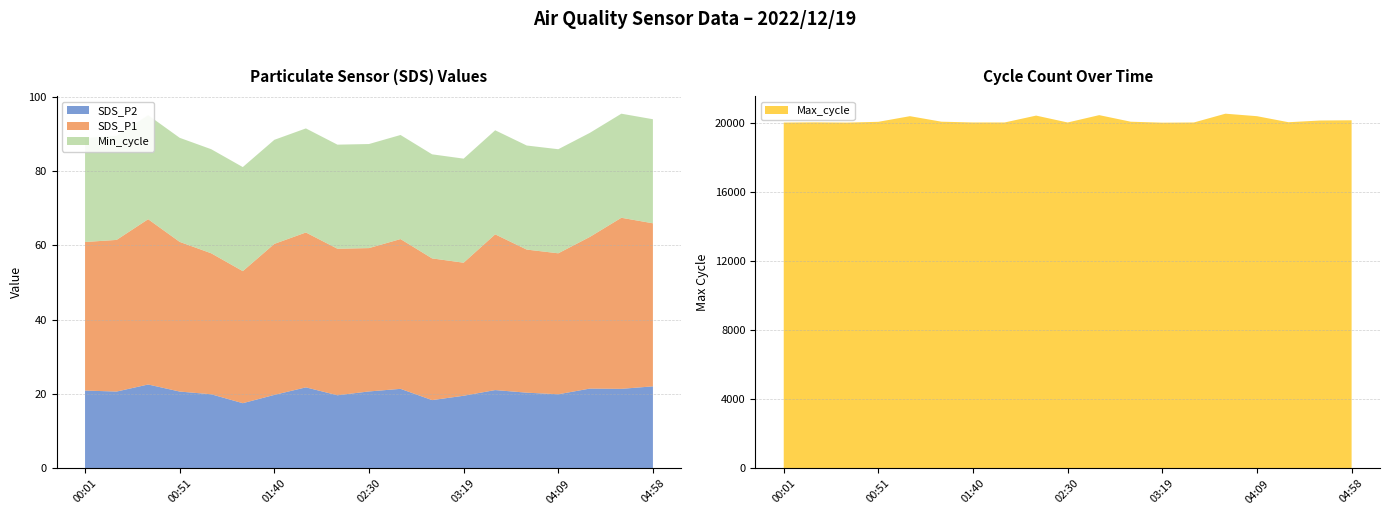

Reading left to right, list all the values displayed in this chart.

SDS_P1: 00:01=40.0	00:17=40.8	00:34=44.5	00:51=40.3	01:07=37.9	01:23=35.5	01:40=40.6	01:57=41.7	02:13=39.4	02:30=38.6	02:46=40.3	03:03=38.1	03:19=35.8	03:36=41.9	03:52=38.5	04:09=37.9	04:25=40.8	04:42=46.0	04:58=43.9
SDS_P2: 00:01=21.0	00:17=20.7	00:34=22.6	00:51=20.7	01:07=20.0	01:23=17.6	01:40=19.8	01:57=21.8	02:13=19.7	02:30=20.7	02:46=21.4	03:03=18.4	03:19=19.6	03:36=21.1	03:52=20.4	04:09=20.0	04:25=21.5	04:42=21.4	04:58=22.1
Min_cycle: 00:01=28.0	00:17=28.0	00:34=28.0	00:51=28.0	01:07=28.0	01:23=28.0	01:40=28.0	01:57=28.0	02:13=28.0	02:30=28.0	02:46=28.0	03:03=28.0	03:19=28.0	03:36=28.0	03:52=28.0	04:09=28.0	04:25=28.0	04:42=28.0	04:58=28.0
Max_cycle: 00:01=20040.0	00:17=20052.0	00:34=20037.0	00:51=20084.0	01:07=20410.0	01:23=20091.0	01:40=20045.0	01:57=20045.0	02:13=20444.0	02:30=20045.0	02:46=20471.0	03:03=20090.0	03:19=20033.0	03:36=20045.0	03:52=20554.0	04:09=20410.0	04:25=20060.0	04:42=20159.0	04:58=20172.0